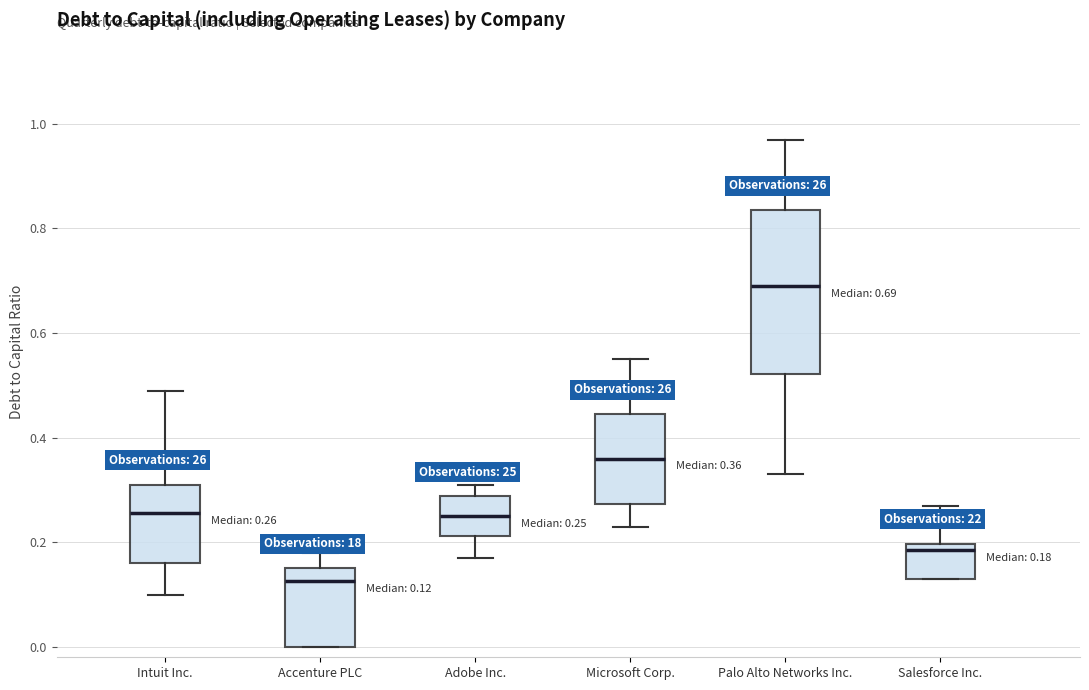

Which box has the lowest median line?

Accenture PLC